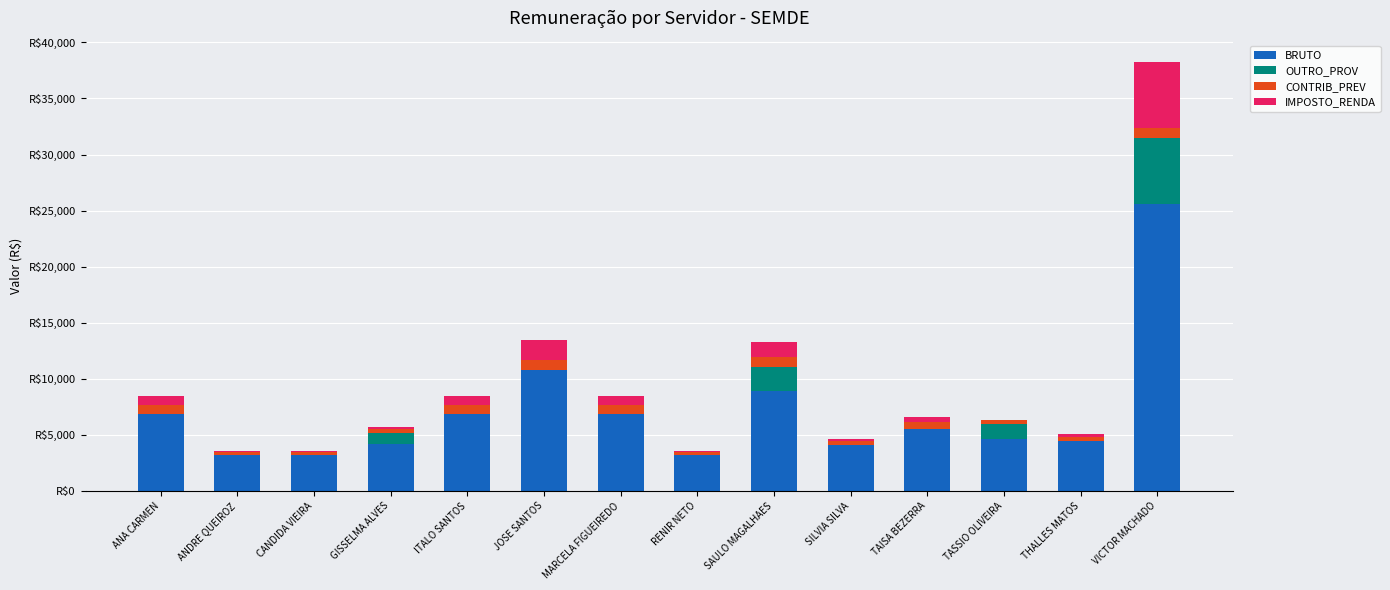

Which series has the largest range (max minus min)?

BRUTO